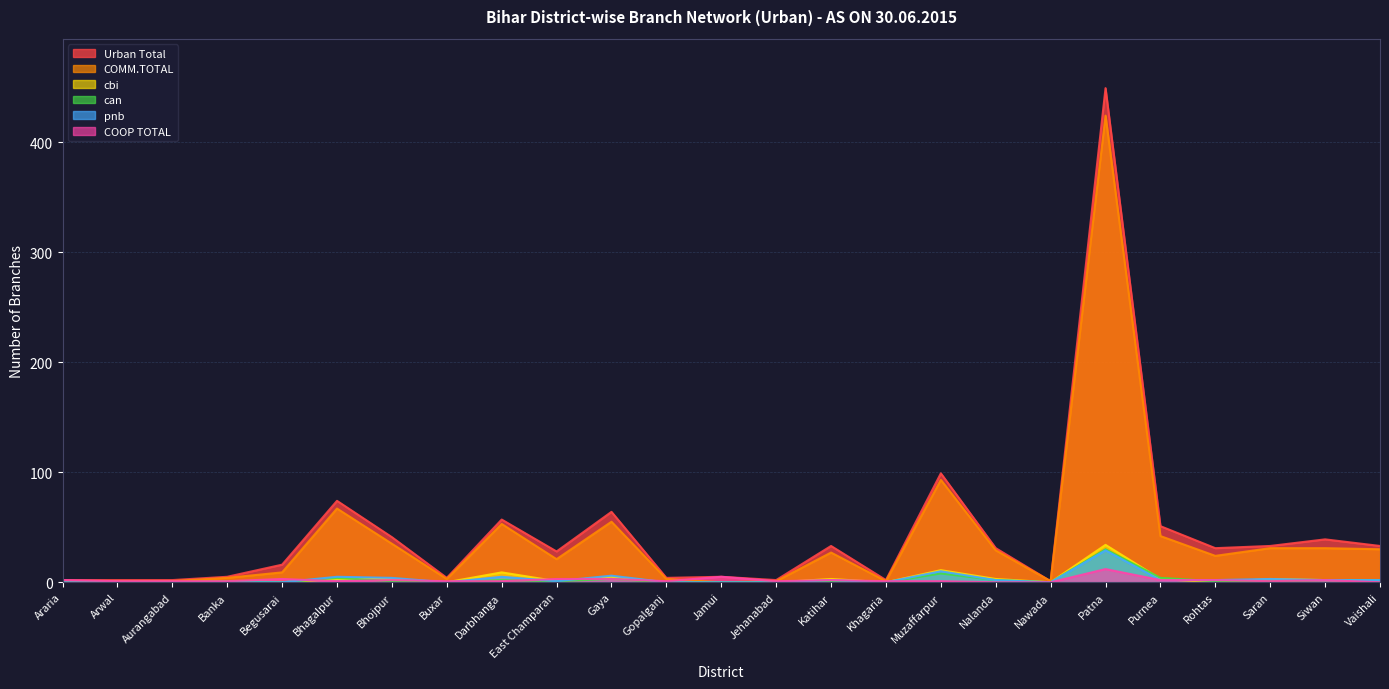

True or false: can and Urban Total cross at least once.

False